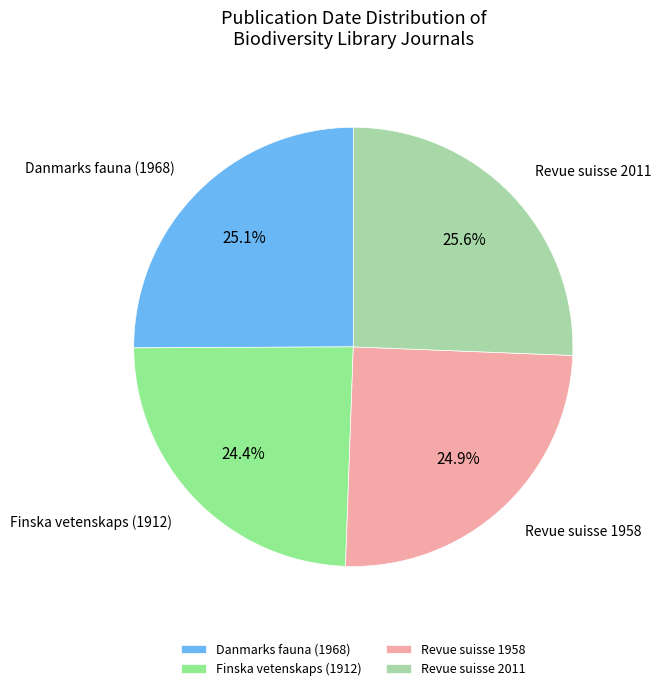

Approximately how many times larger is the value at Finska vetenskaps (1912) compared to Revue suisse 2011?

1.0